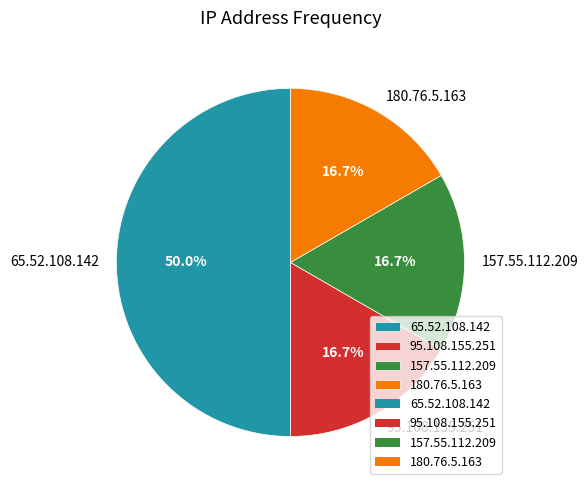

To the nearest percent, what portion does 95.108.155.251 represent?

17%